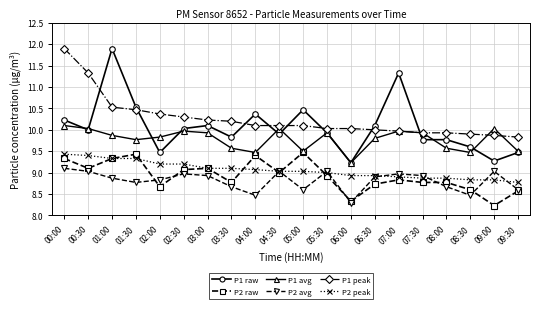

How many categories are shown in the chart?

20